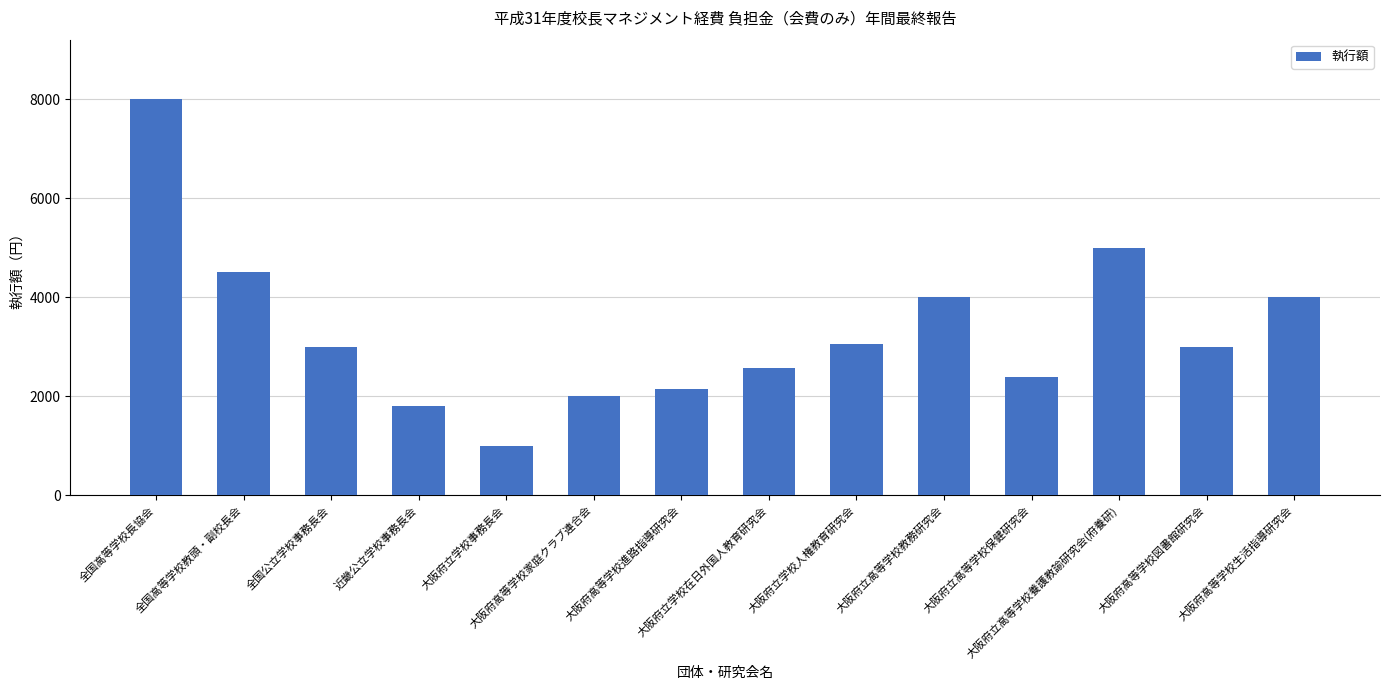

Read the value at 大阪府立高等学校養護教諭研究会(府養研), to the nearest 50.

5000